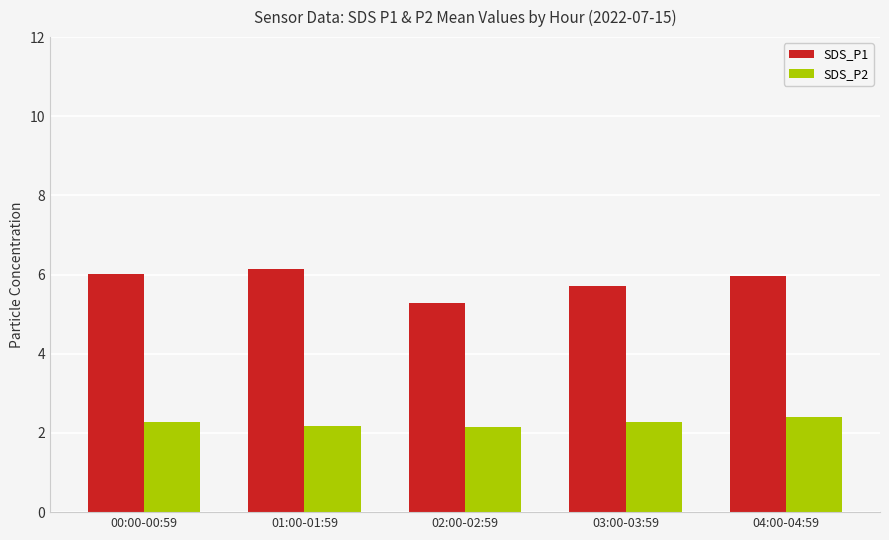

Is the value of SDS_P1 at 03:00-03:59 greater than the value of SDS_P2 at 01:00-01:59?

Yes